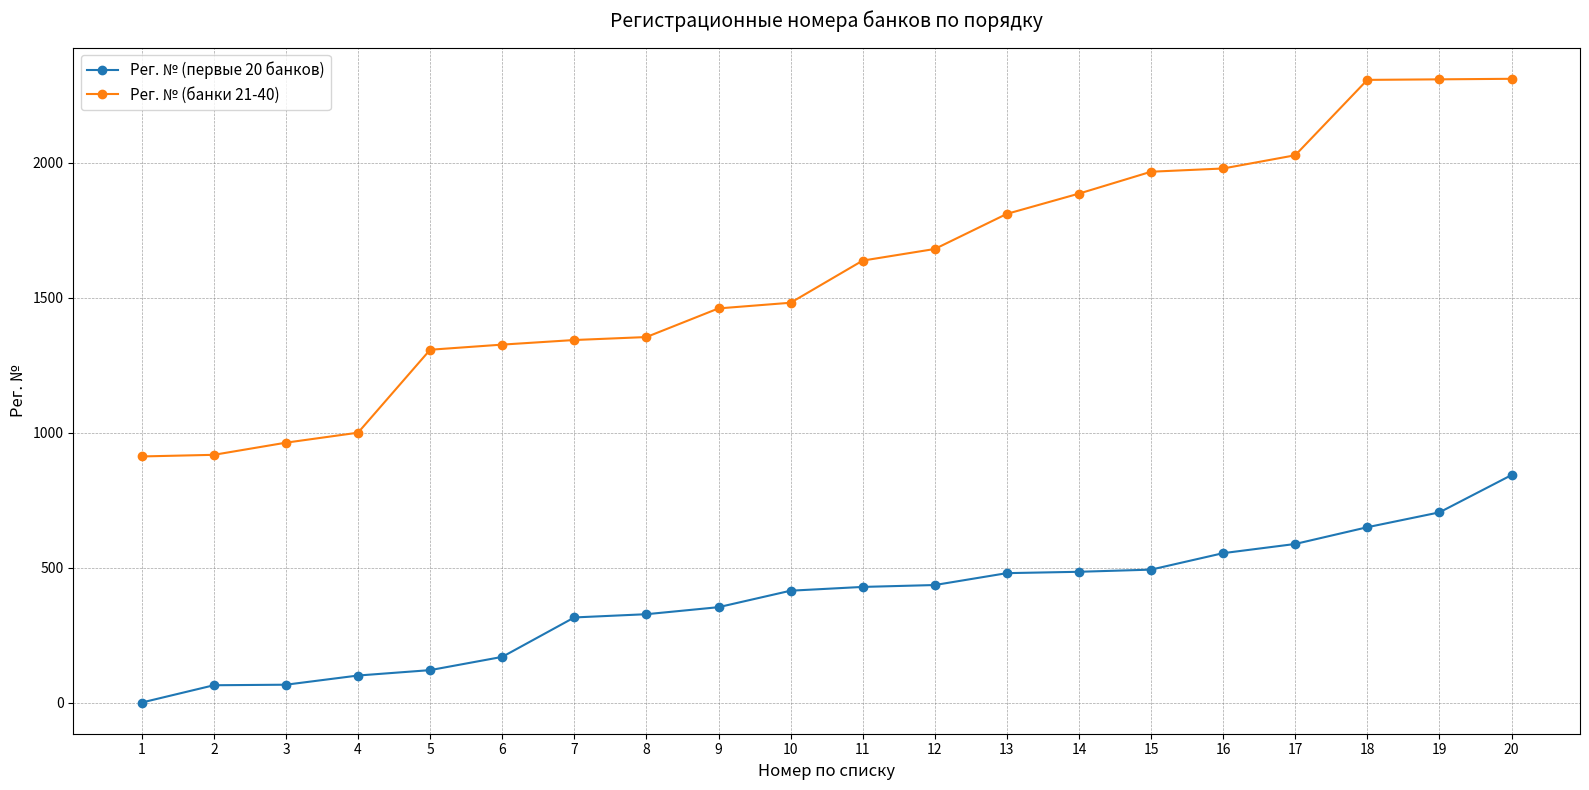

Which series has the widest spread of values?

Рег. № (банки 21-40)